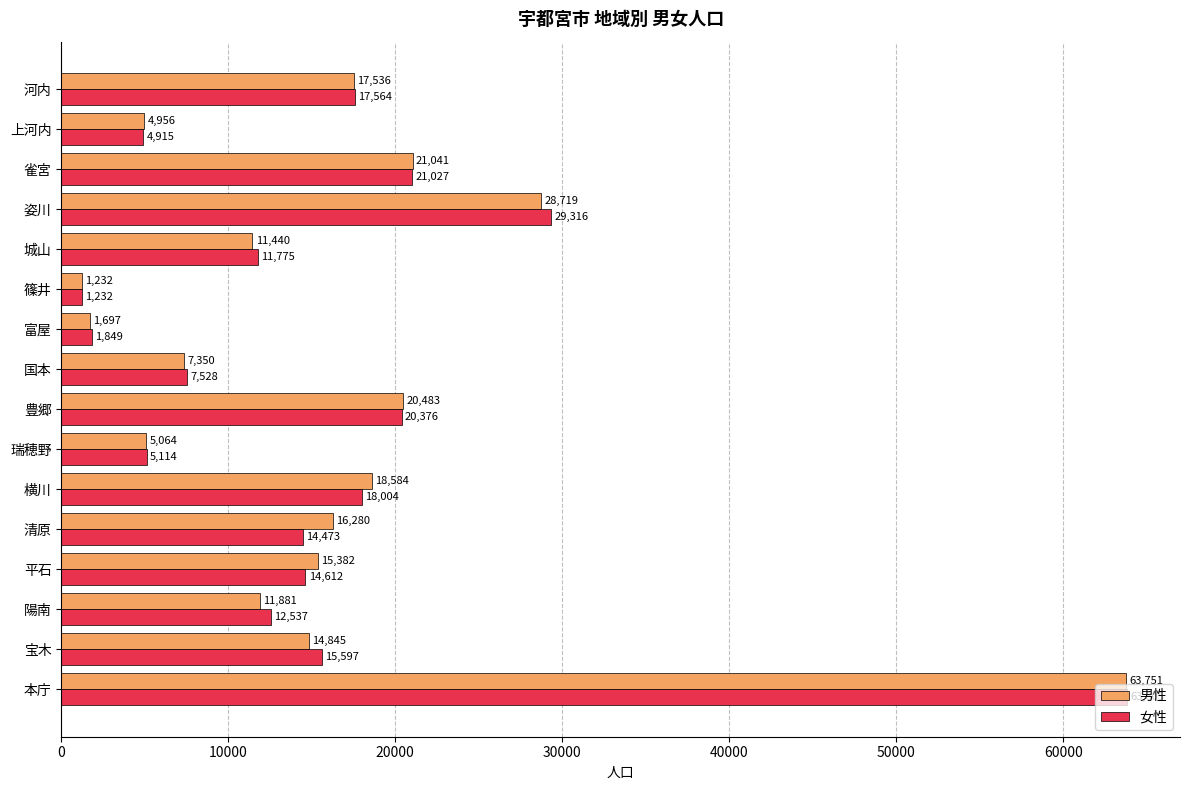

Read the 女性 value at 上河内, to the nearest 100.

4900